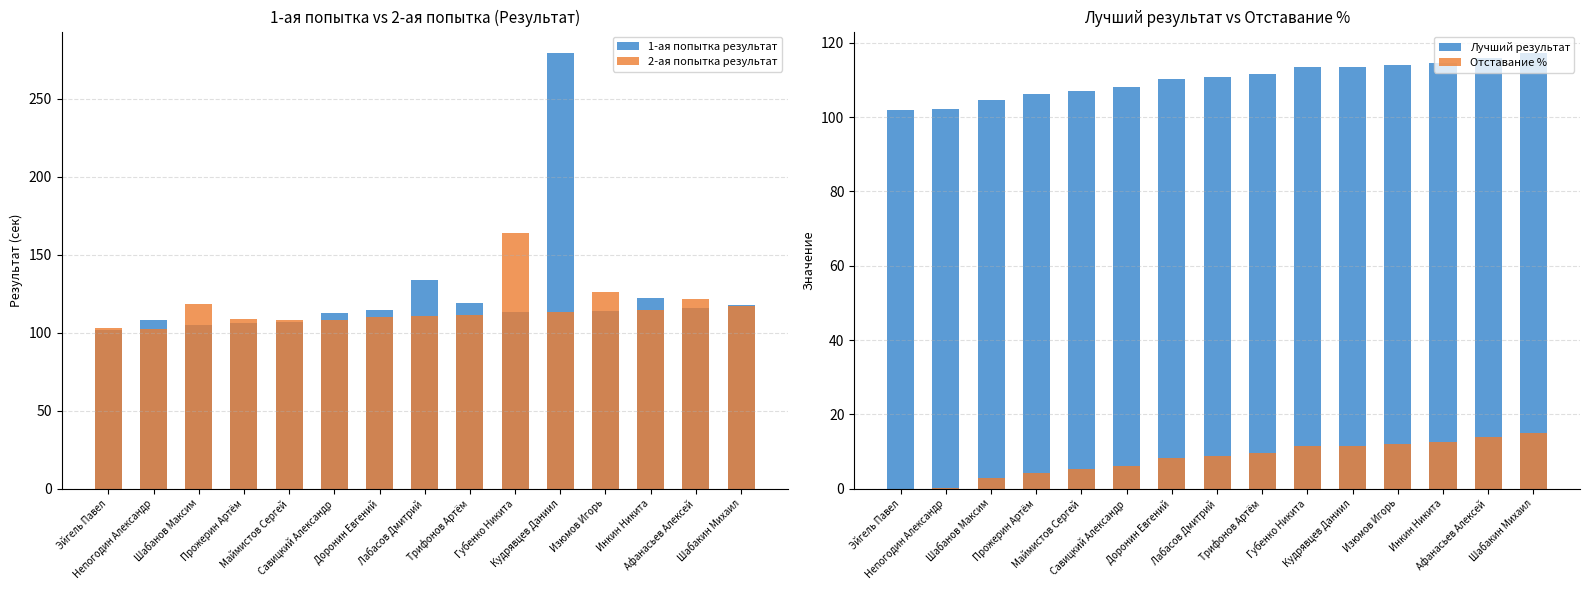

What is the average value of the 2-ая попытка результат series?

115.9